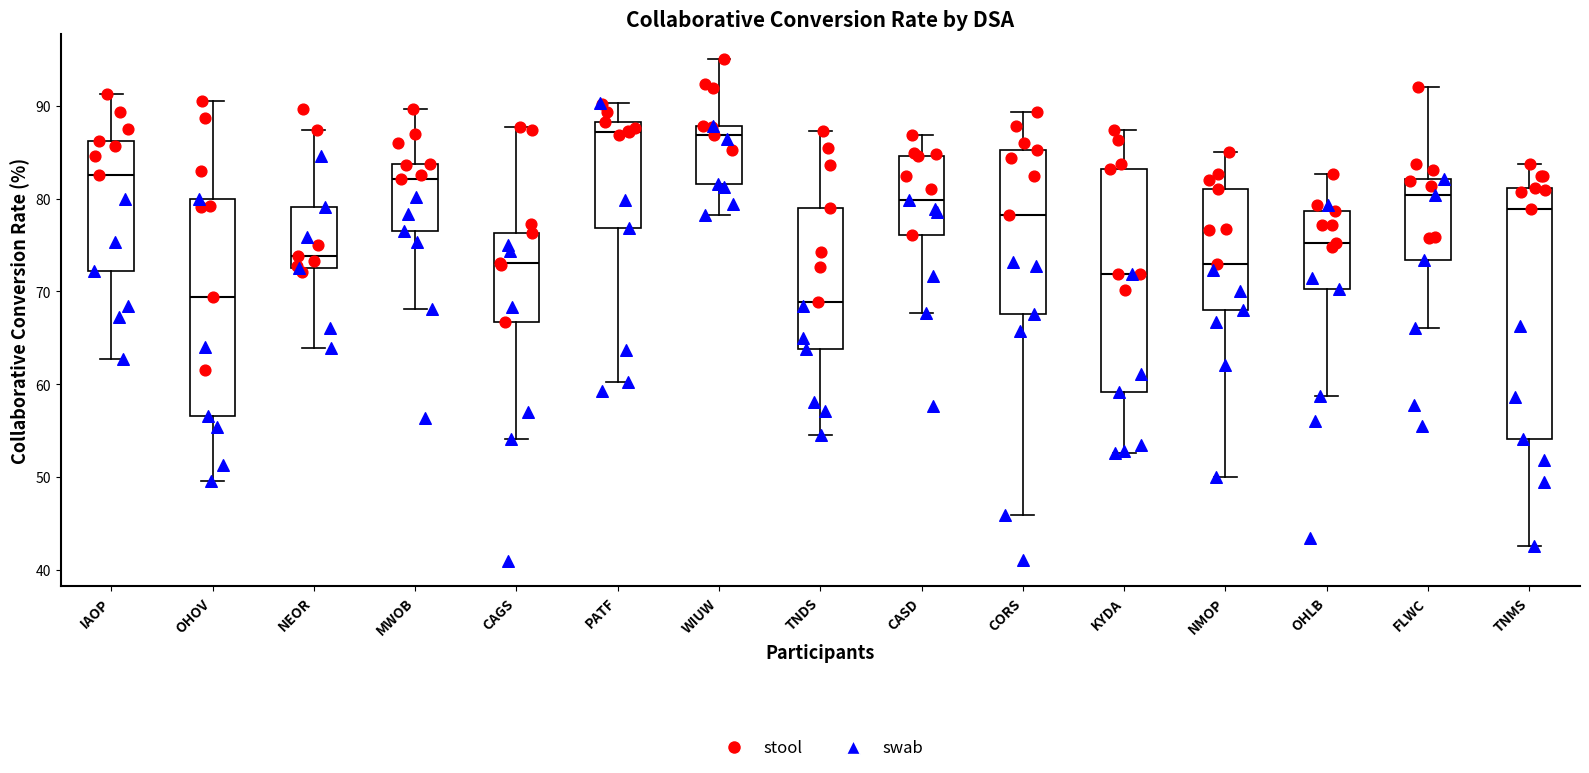

Comparing the boxes themselves (not the whiskers), which one is the tallest?

TNMS